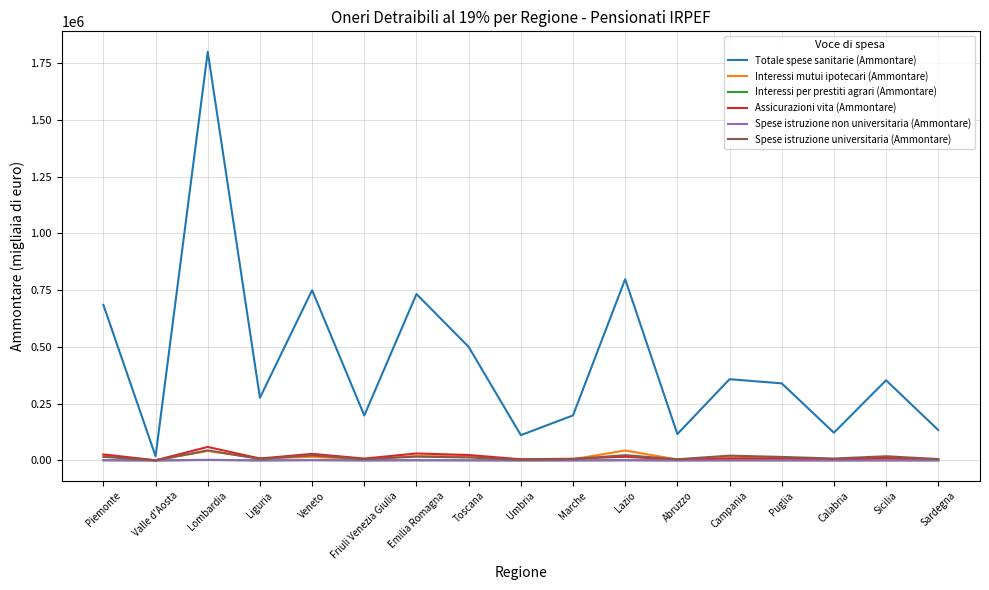

Which label corresponds to the largest value in the chart?

Lombardia